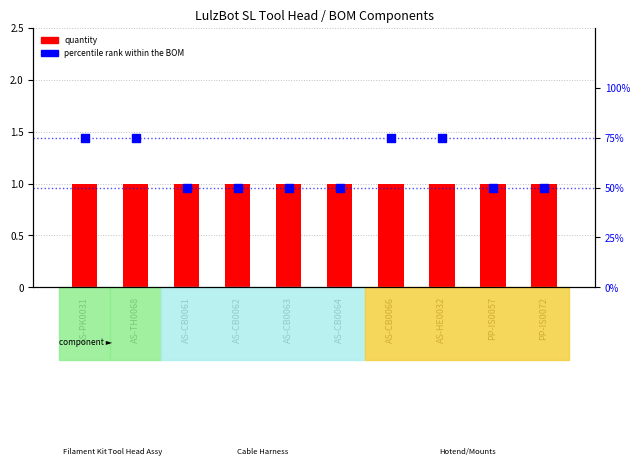

Which series reaches the maximum Y coordinate?

percentile rank within the BOM